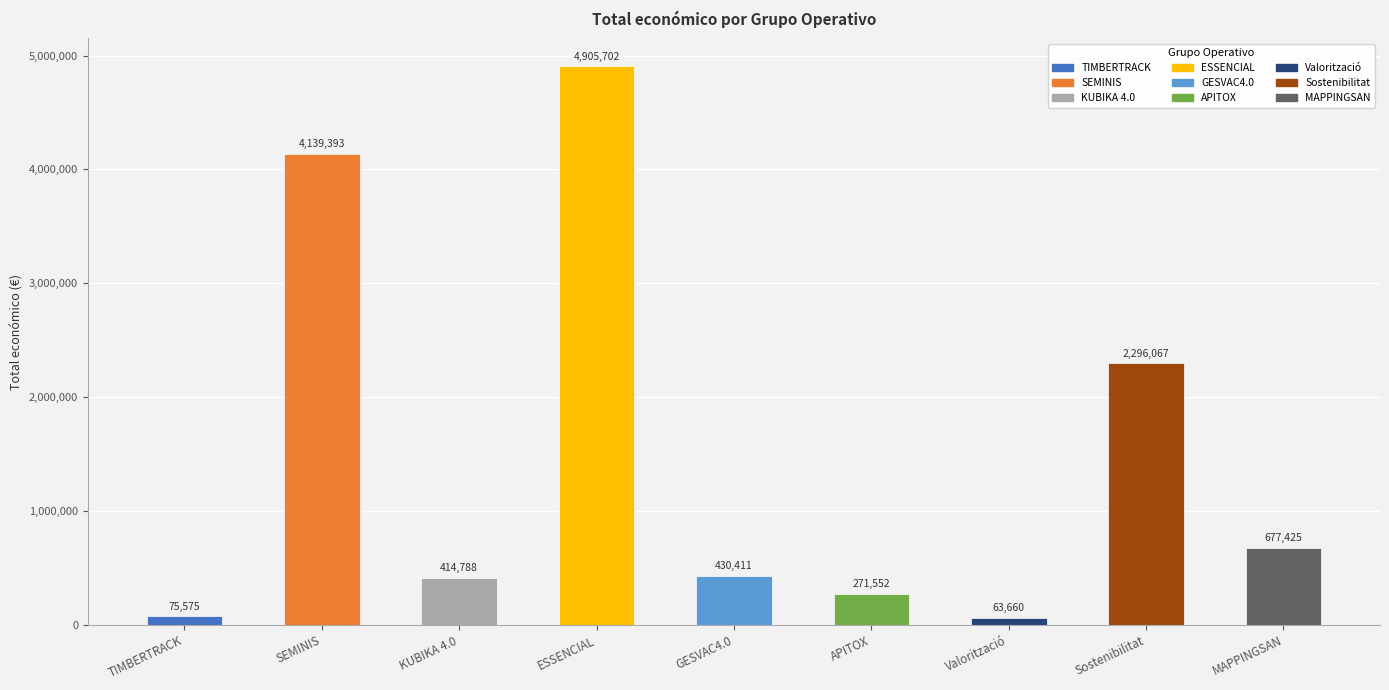

What is the greatest value displayed?

4905702